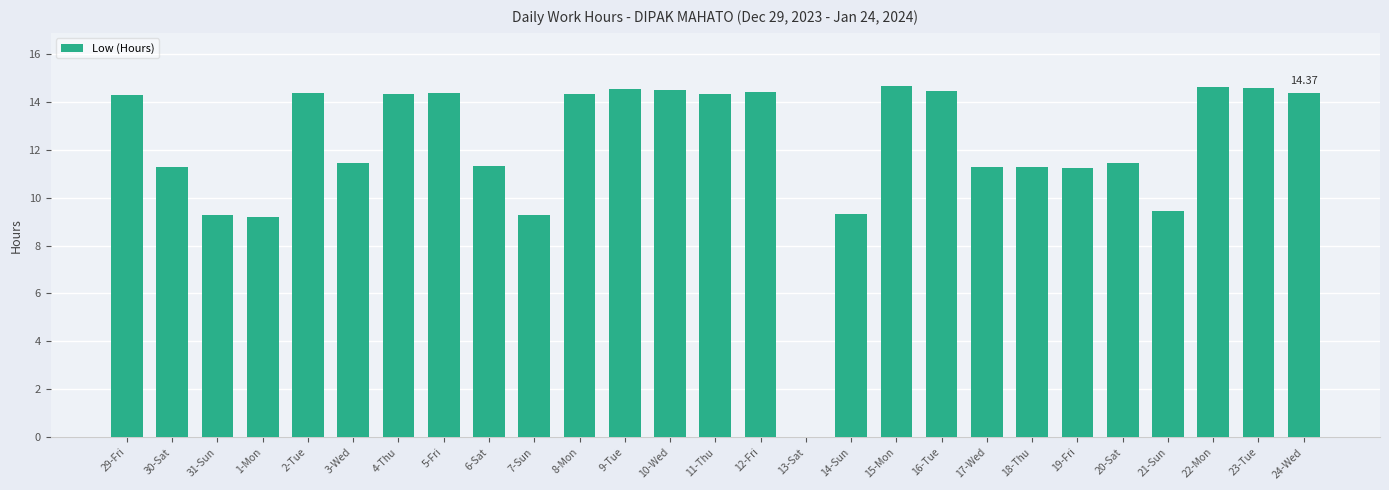

Does the chart contain stacked bars?

No